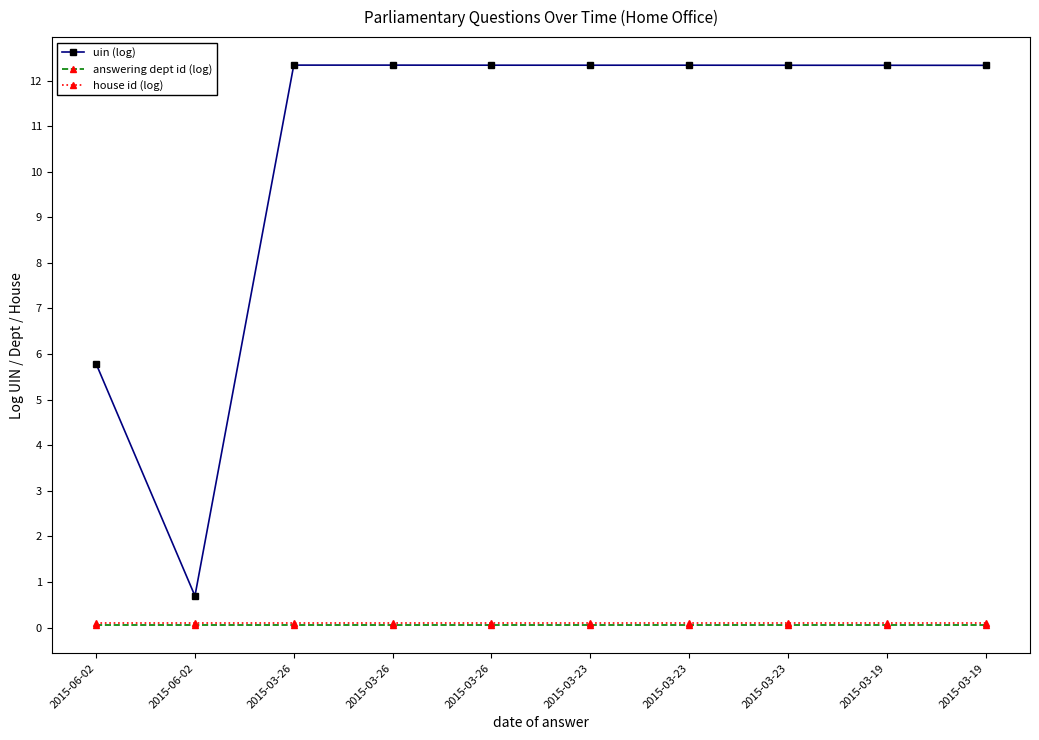

True or false: answering dept id (log) and house id (log) intersect in this chart.

False